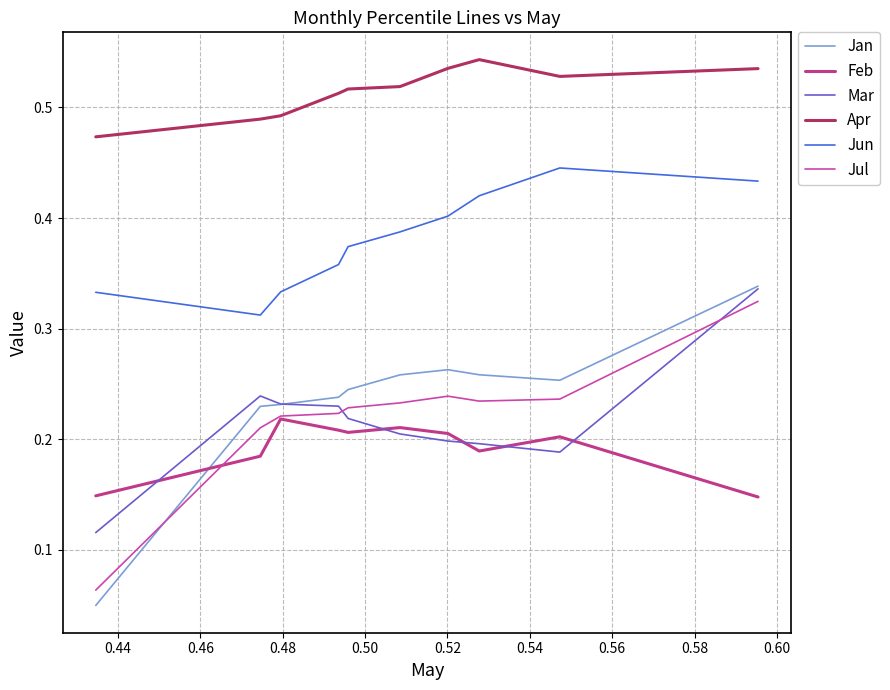

Does the chart display data point markers on the line(s)?

No